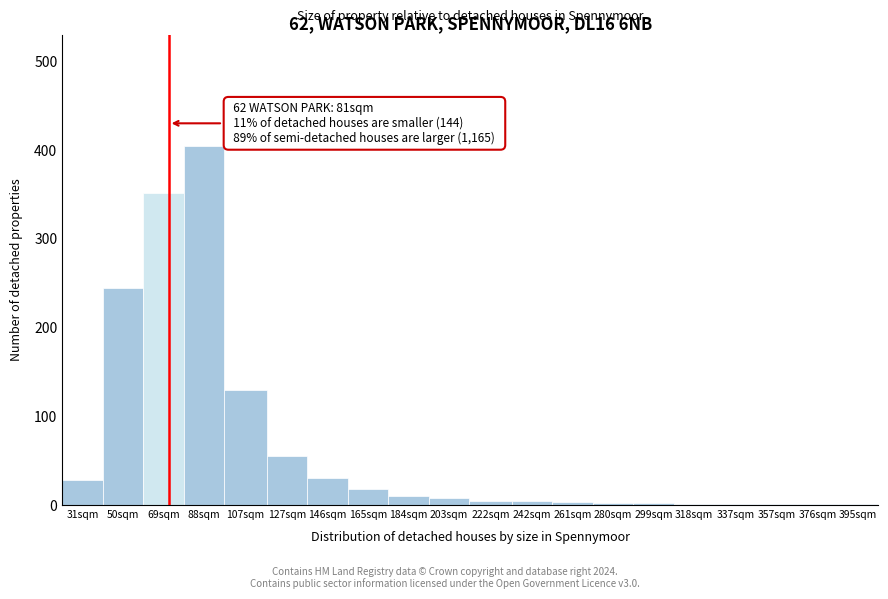

What is the sum of all values?

1302